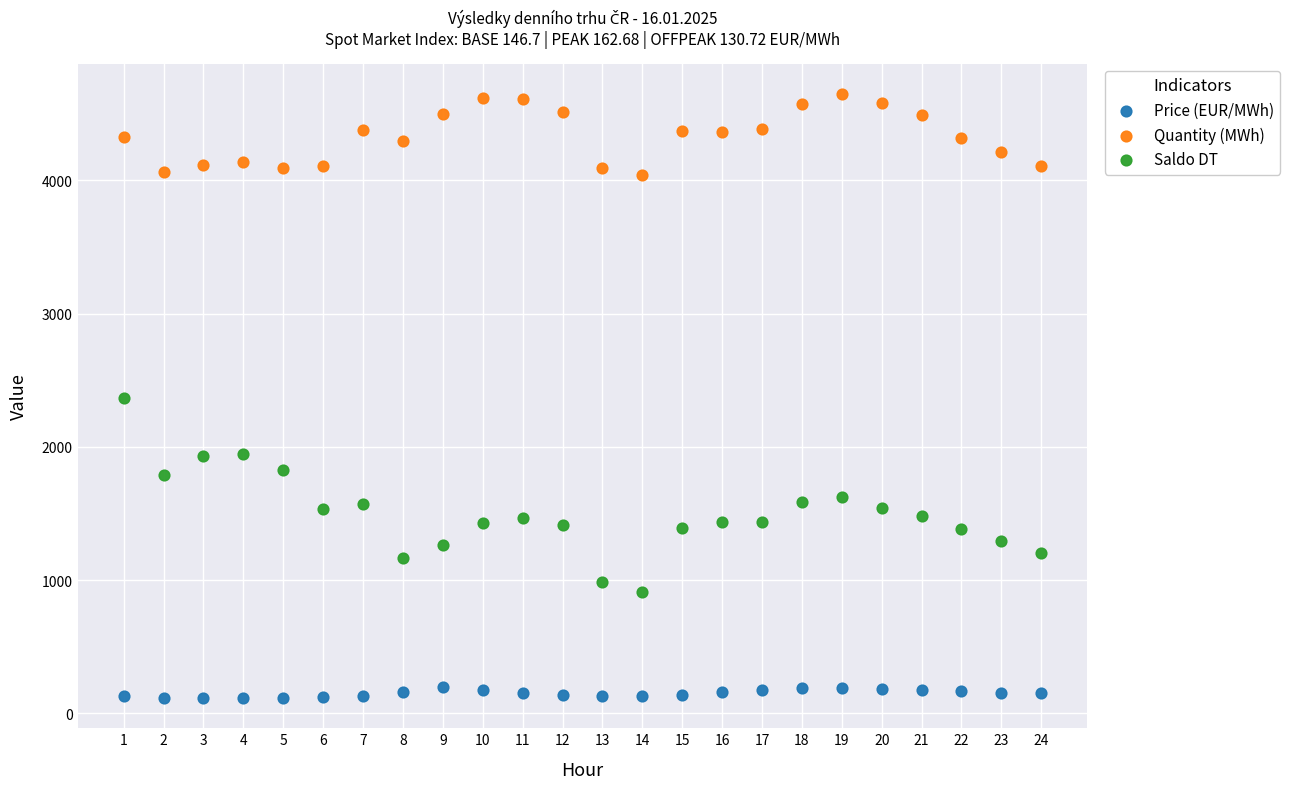

Which series contains the highest Y value?

Quantity (MWh)